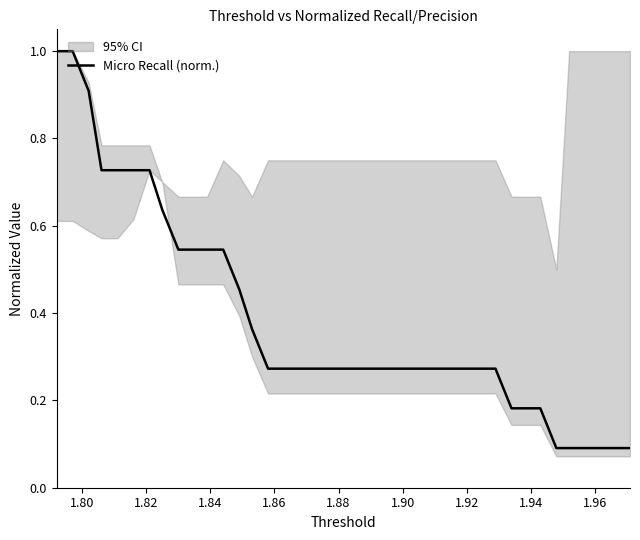

What is the maximum value for Micro Recall (norm.)?

1.0